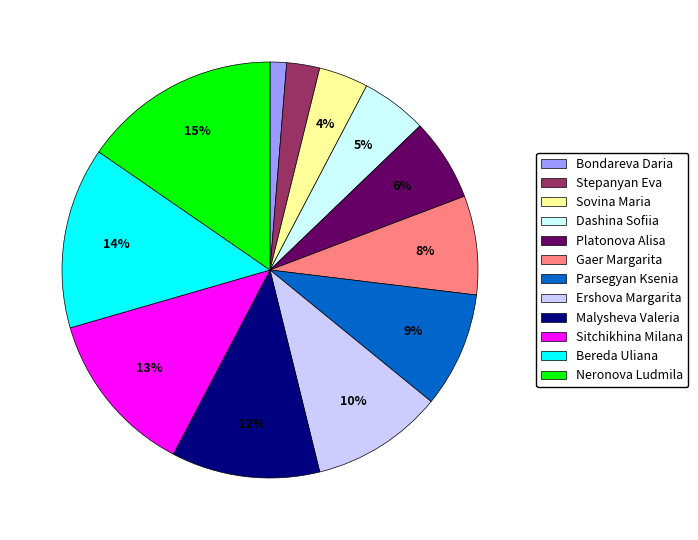

Rank the categories by value from lowest to highest.

Bondareva Daria, Stepanyan Eva, Sovina Maria, Dashina Sofiia, Platonova Alisa, Gaer Margarita, Parsegyan Ksenia, Ershova Margarita, Malysheva Valeria, Sitchikhina Milana, Bereda Uliana, Neronova Ludmila